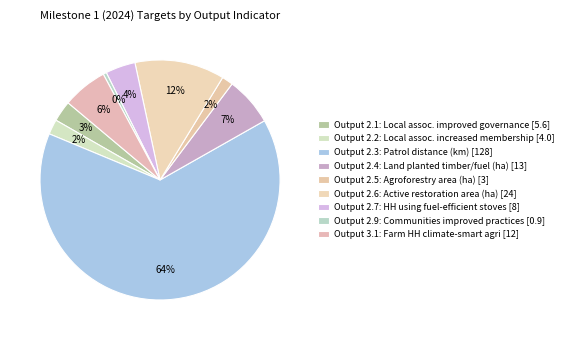

Is it true that Output 3.1 is 1% of the pie?

False